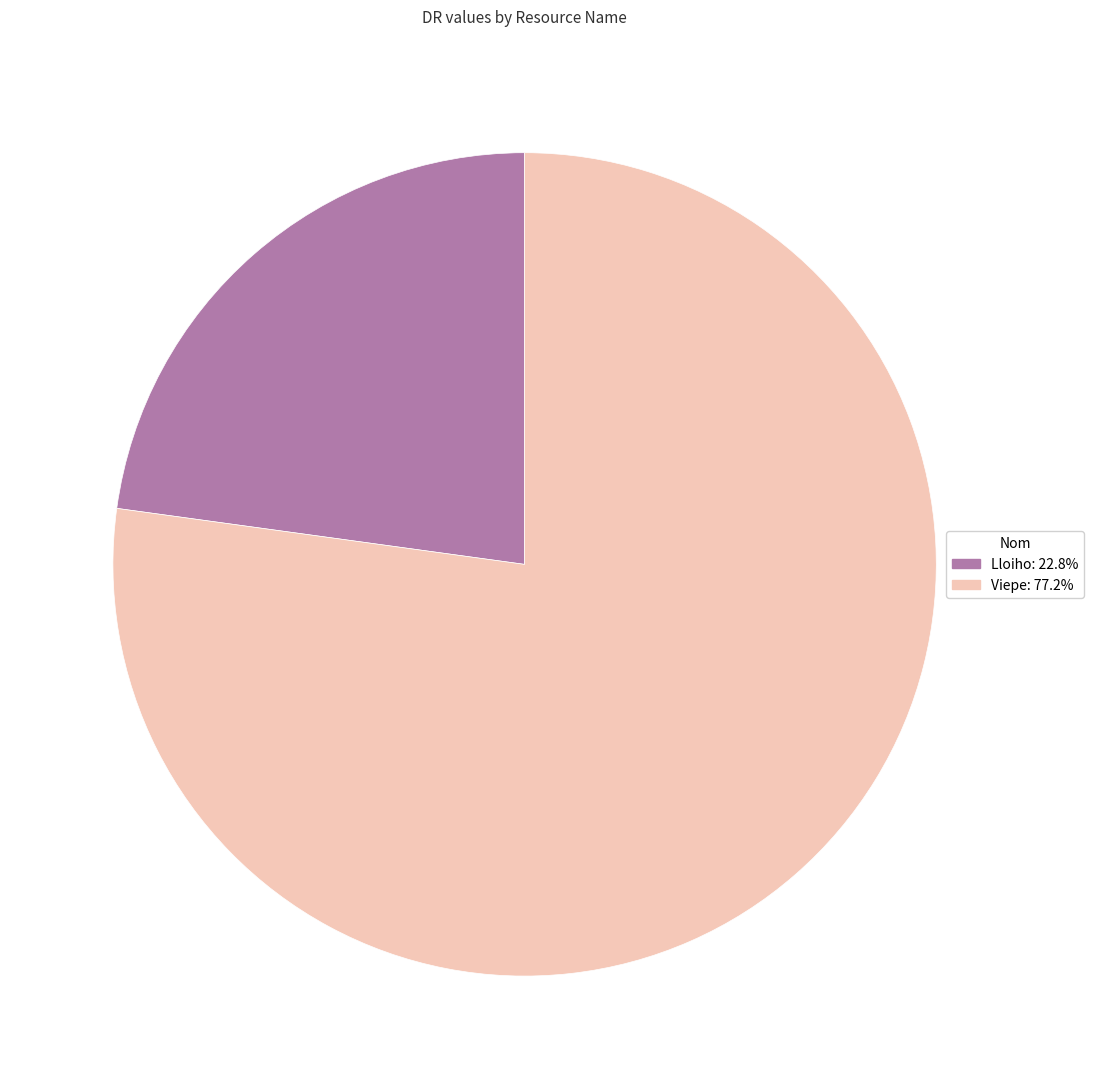

Rank the categories by value from lowest to highest.

Lloiho, Viepe